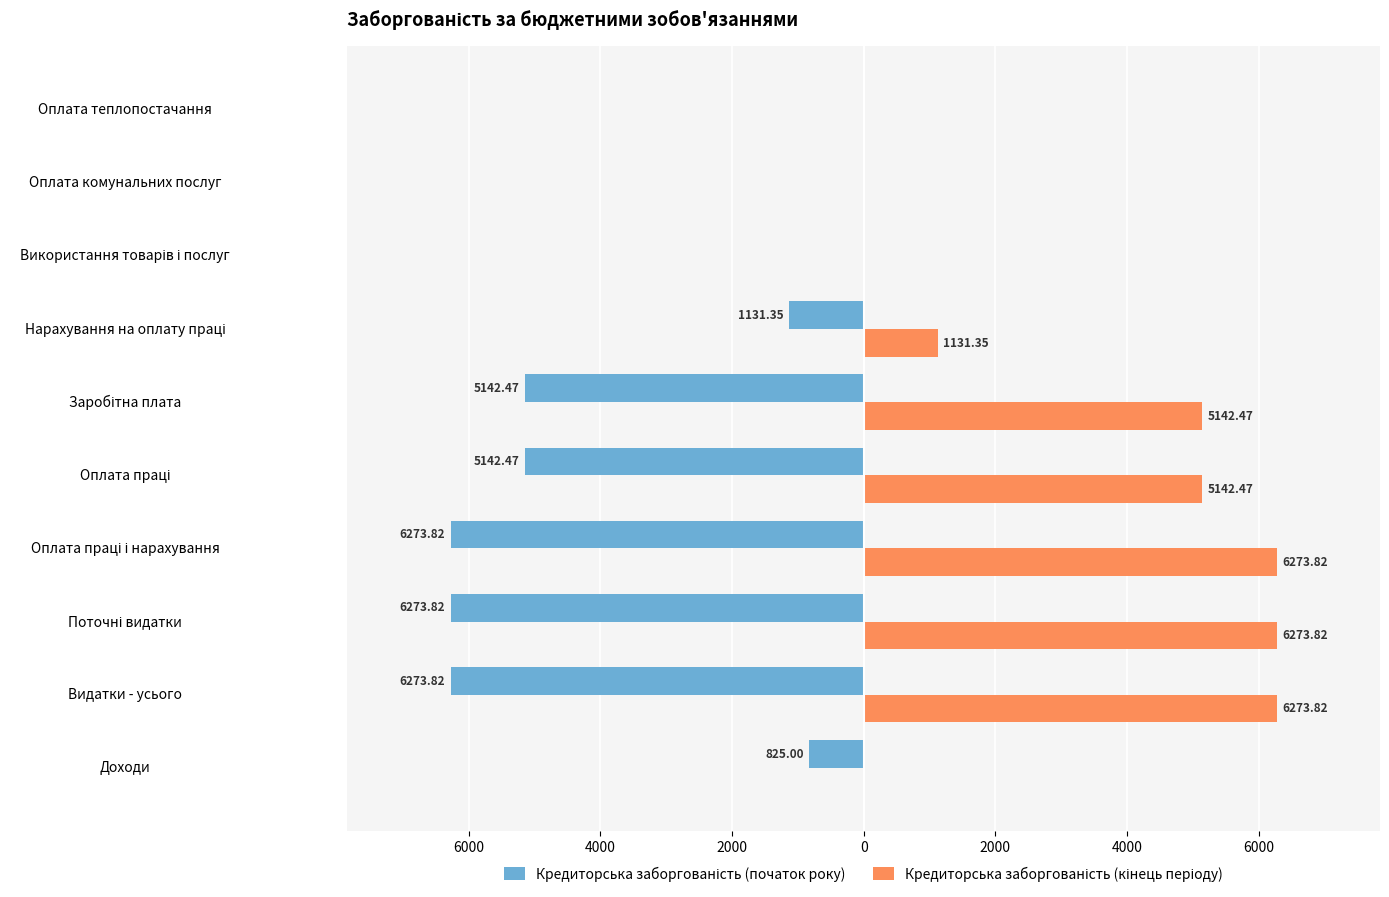

Rank the series by their maximum value, from lowest to highest.

Кредиторська заборгованість (початок року), Кредиторська заборгованість (кінець періоду)